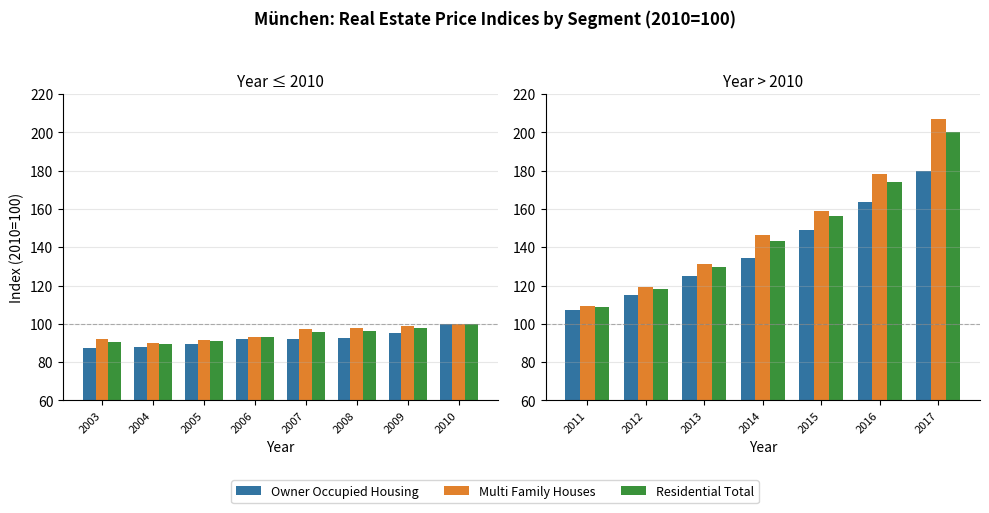

List the series in order of their peak value, highest first.

Multi Family Houses, Residential Total, Owner Occupied Housing